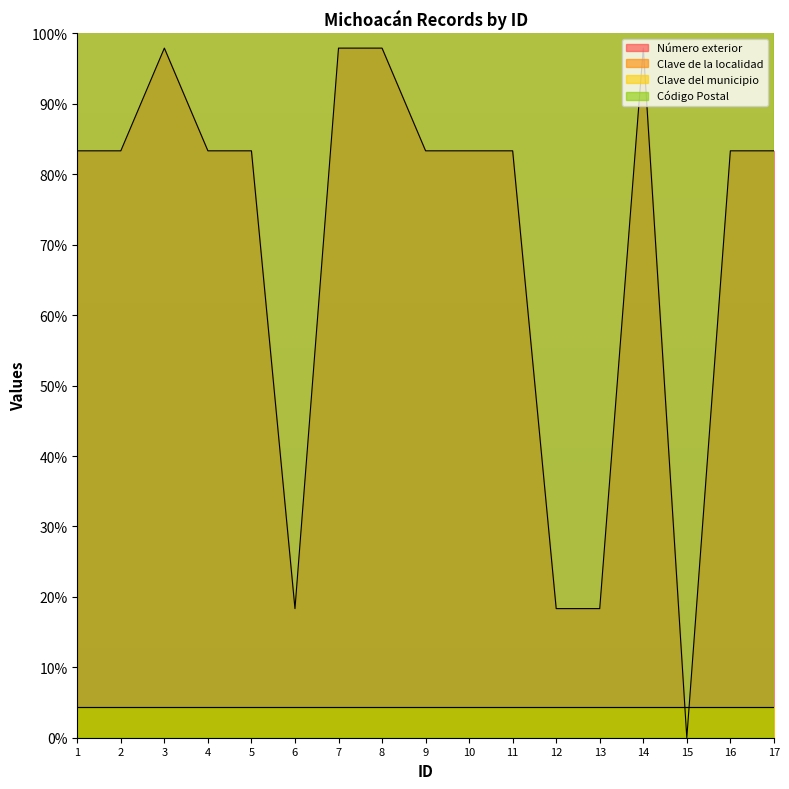

At which category is the sum across all series the highest?

3